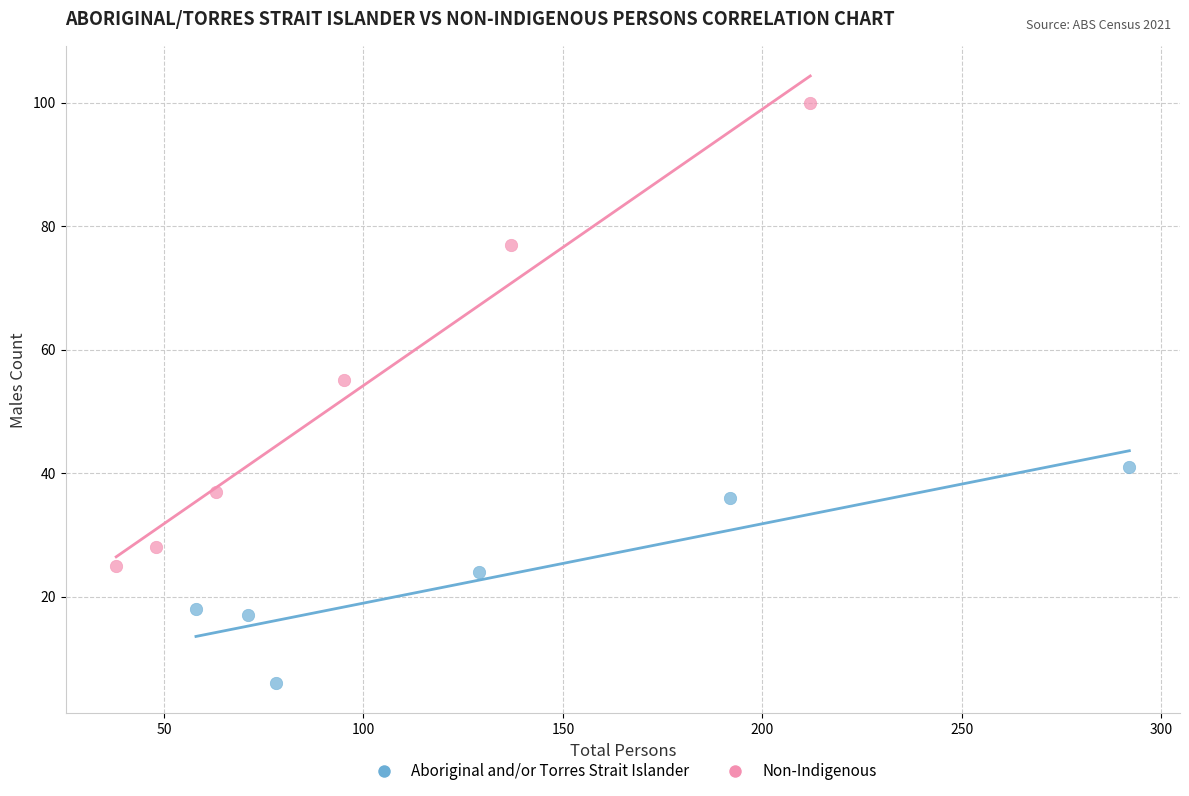

What are all the series names shown in the legend?

Aboriginal and/or Torres Strait Islander, Non-Indigenous